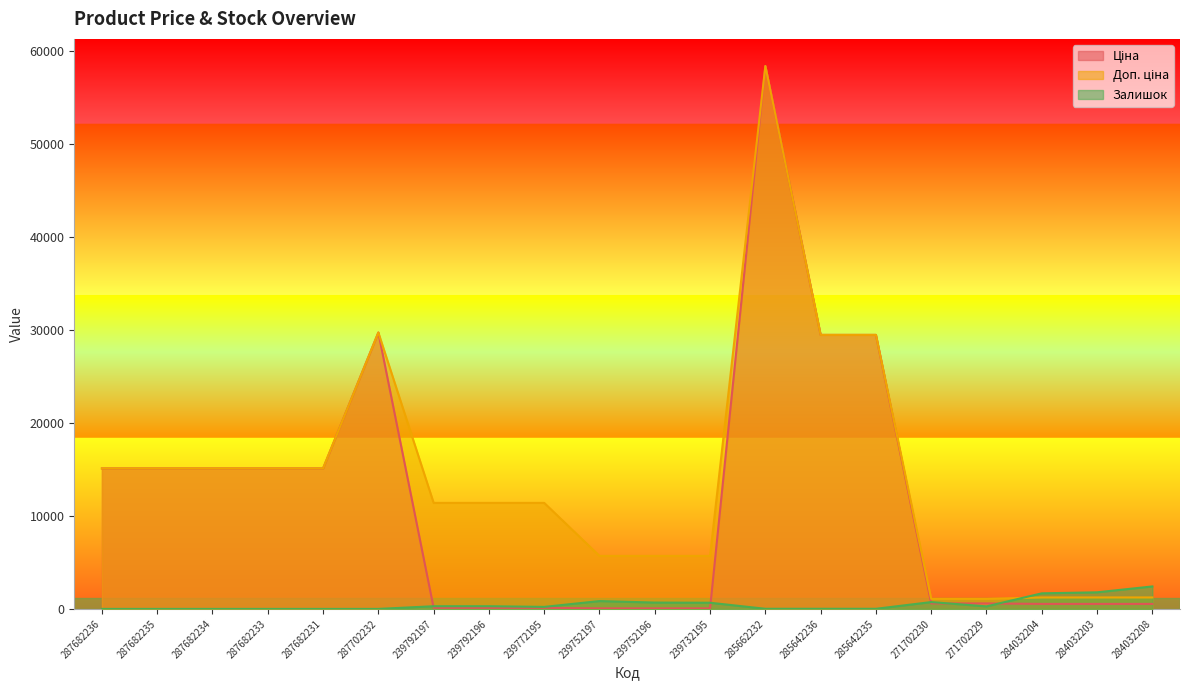

List the series in order of their peak value, lowest first.

Залишок, Ціна, Доп. ціна